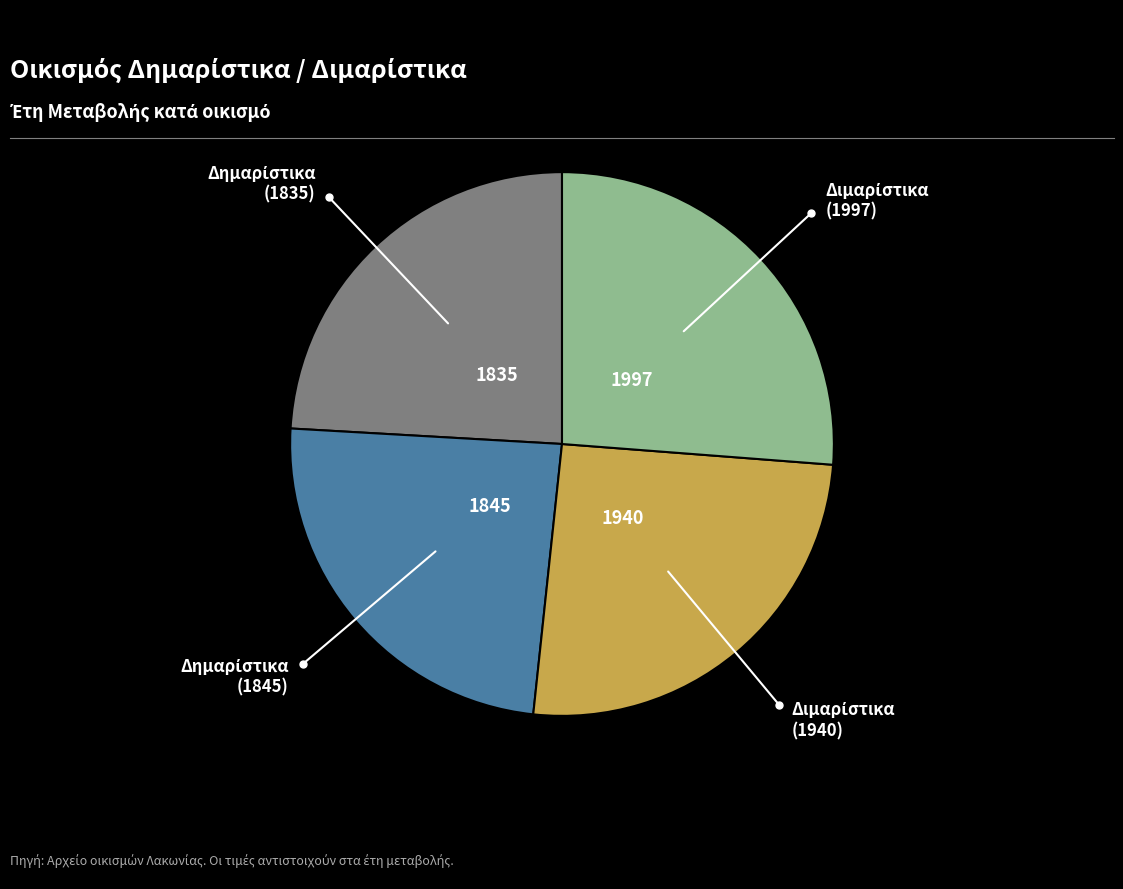

Is there any slice that represents more than half of the pie?

No